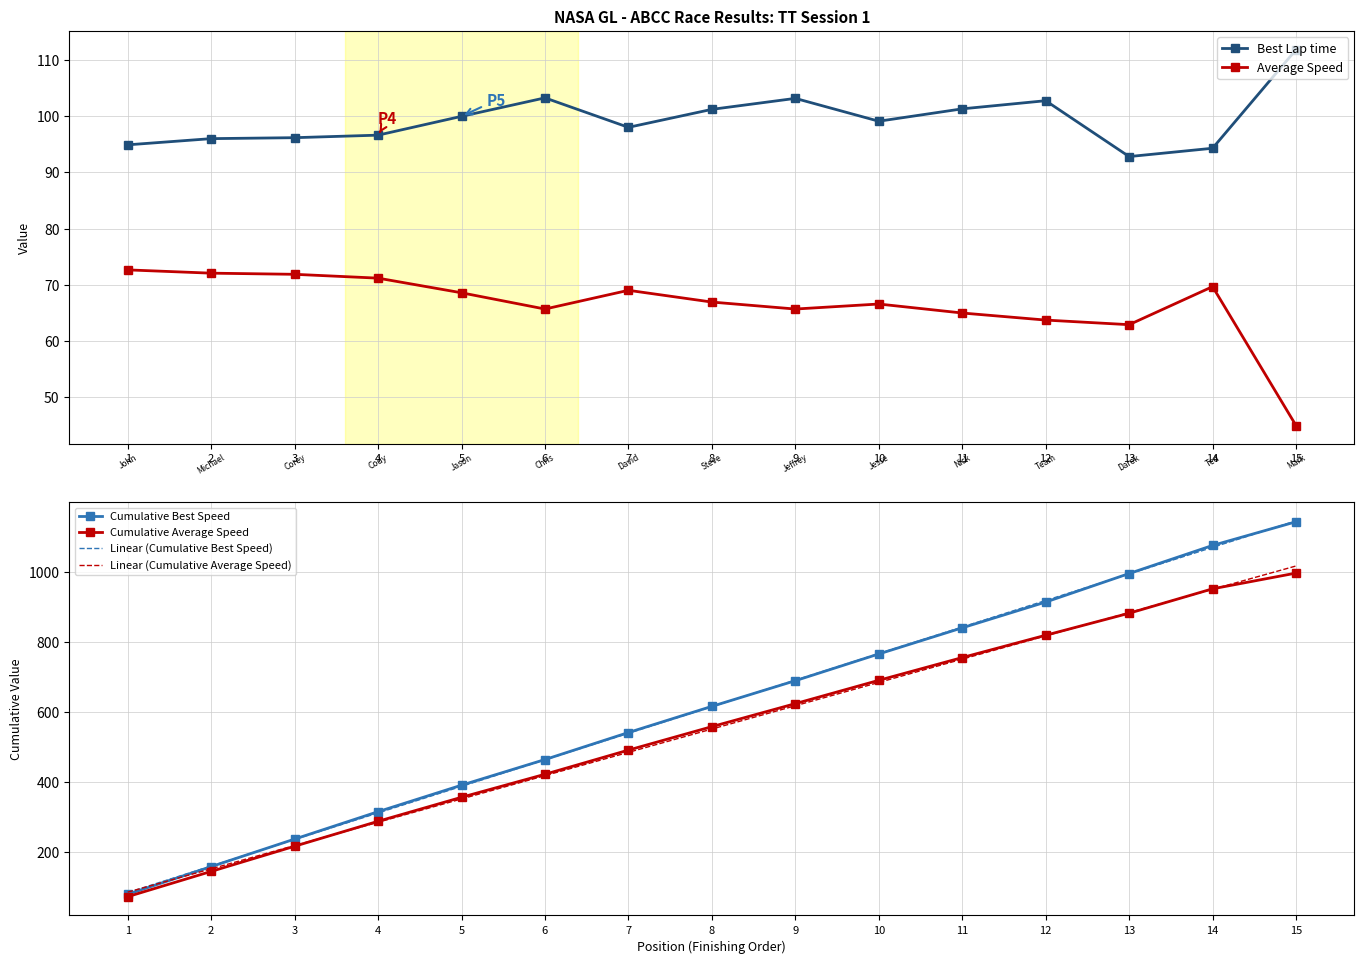

What is the value of the Linear (Cumulative Average Speed) point at the 11th from the left?

750.4